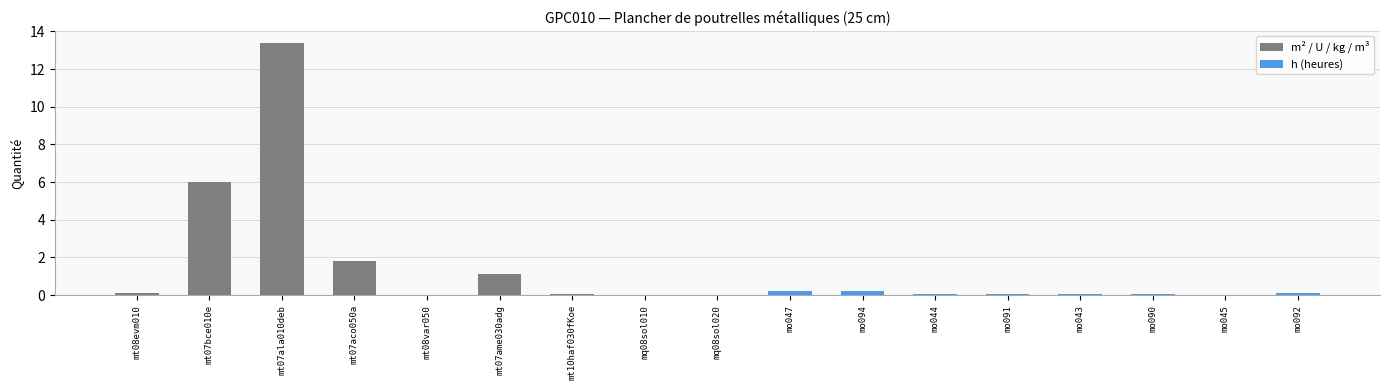

What is the maximum value shown in the chart?

13.4